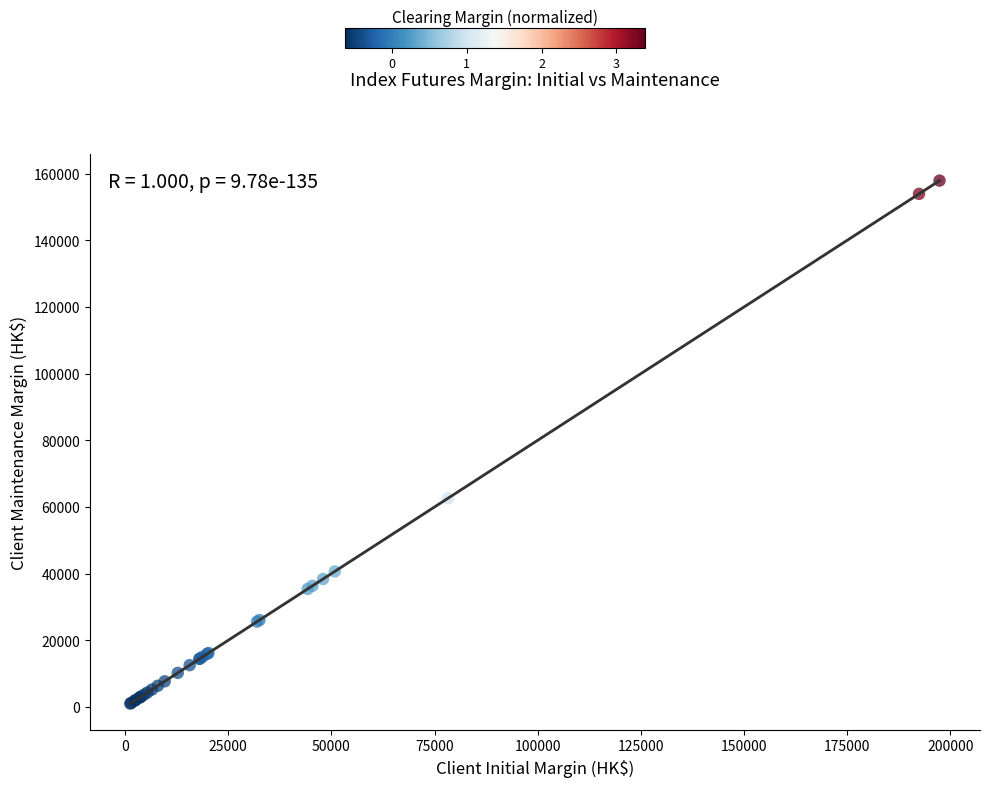

What Y value in the scatter plot is closest to 79464?

62616